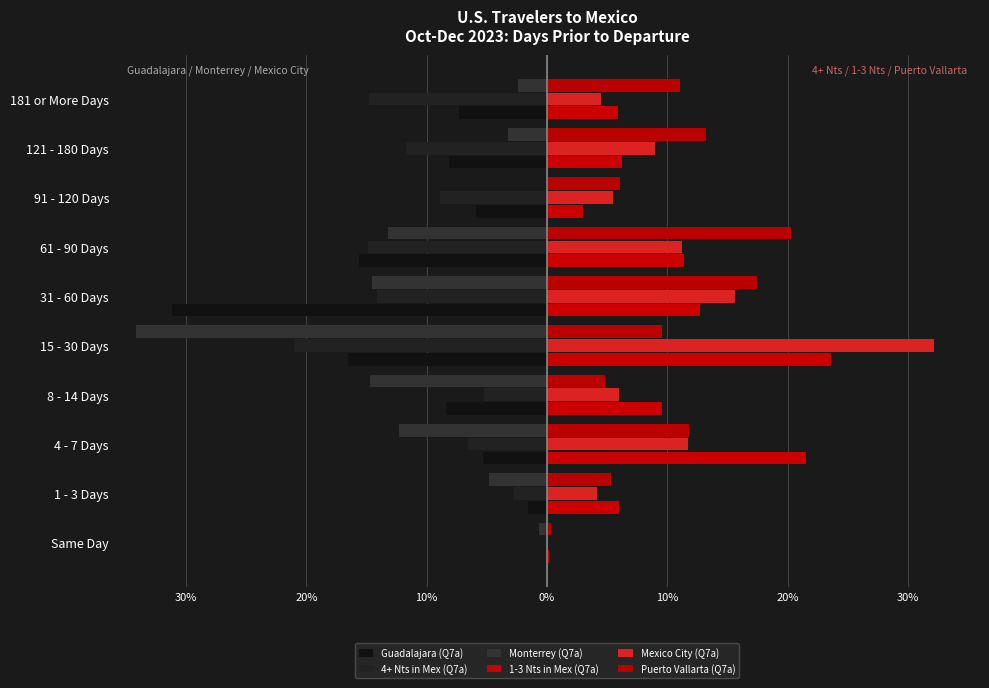

Which series has the largest range (max minus min)?

Monterrey (Q7a)